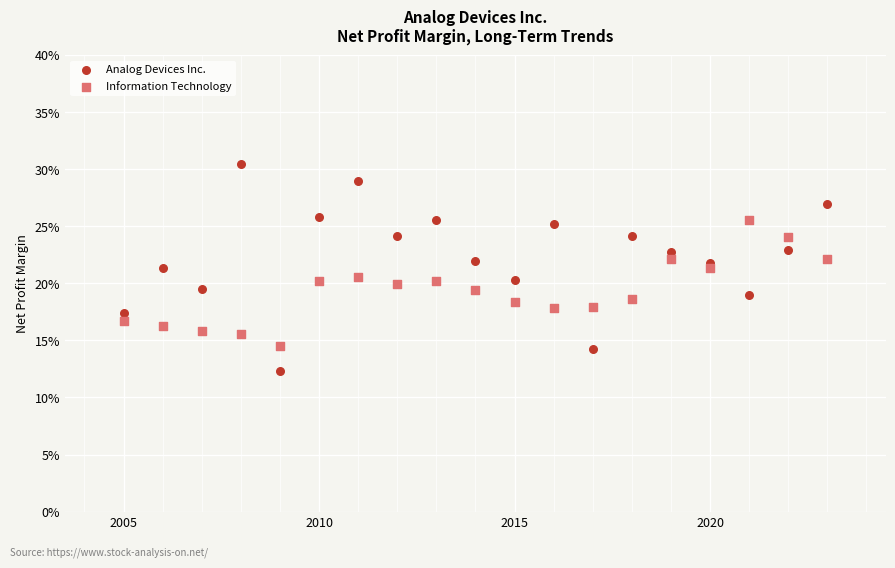

What are all the series names shown in the legend?

Analog Devices Inc., Information Technology